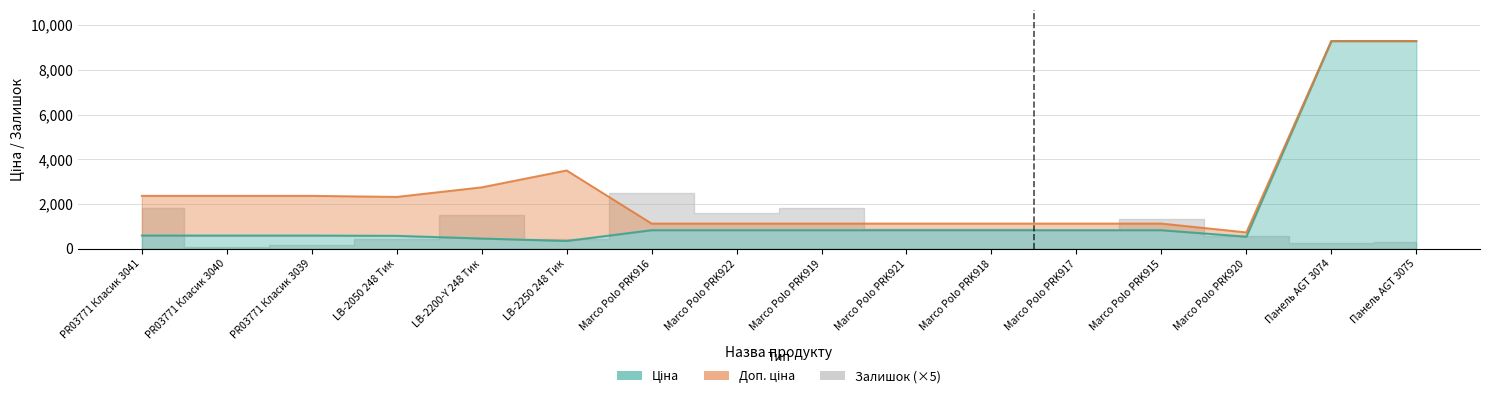

Reading left to right, extract all data points from this chart.

Ціна: PR03771 Класик 3041=591.6	PR03771 Класик 3040=591.6	PR03771 Класик 3039=591.6	LB-2050 248 Тик=579.8	LB-2200-Y 248 Тик=457.9	LB-2250 248 Тик=350.2	Marco Polo PRK916=831.5	Marco Polo PRK922=831.5	Marco Polo PRK919=831.5	Marco Polo PRK921=831.5	Marco Polo PRK918=831.5	Marco Polo PRK917=831.5	Marco Polo PRK915=831.5	Marco Polo PRK920=540.5	Панель AGT 3074=9290.5	Панель AGT 3075=9290.5
Доп. ціна: PR03771 Класик 3041=2366.5	PR03771 Класик 3040=2366.5	PR03771 Класик 3039=2366.5	LB-2050 248 Тик=2319.2	LB-2200-Y 248 Тик=2747.5	LB-2250 248 Тик=3502.5	Marco Polo PRK916=1126.7	Marco Polo PRK922=1126.7	Marco Polo PRK919=1126.7	Marco Polo PRK921=1126.7	Marco Polo PRK918=1126.7	Marco Polo PRK917=1126.7	Marco Polo PRK915=1126.7	Marco Polo PRK920=732.0	Панель AGT 3074=9290.5	Панель AGT 3075=9290.5